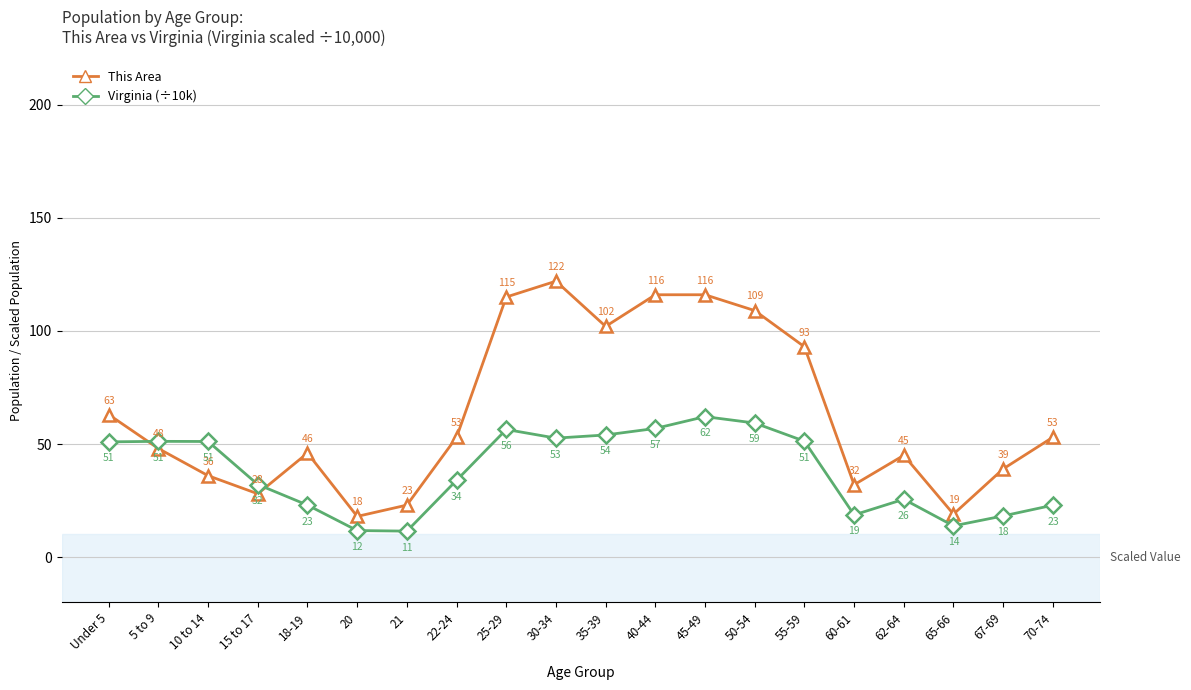

Between 20 and 62-64, which series saw the biggest shift?

This Area